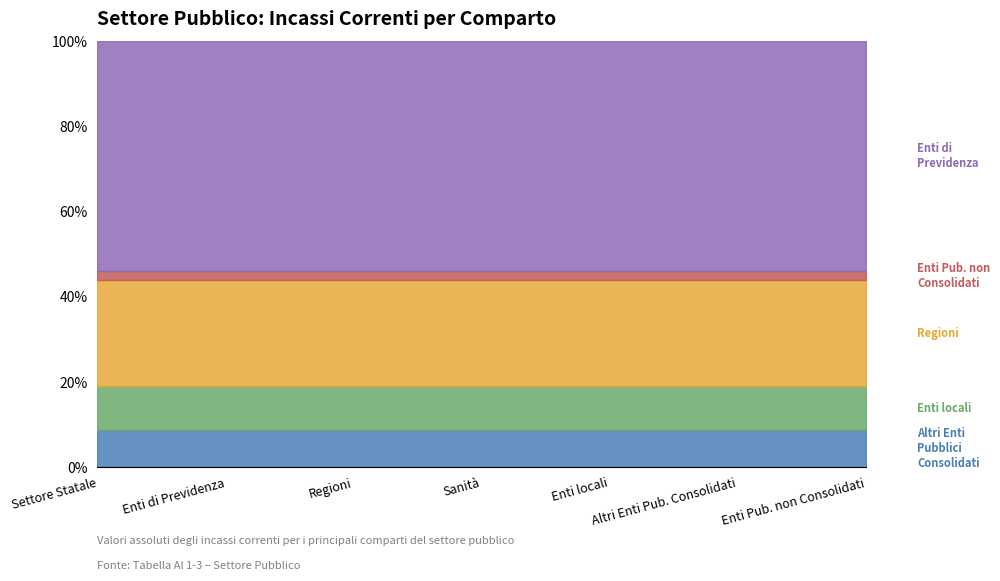

Which category has the lowest value across all series?

Settore Statale